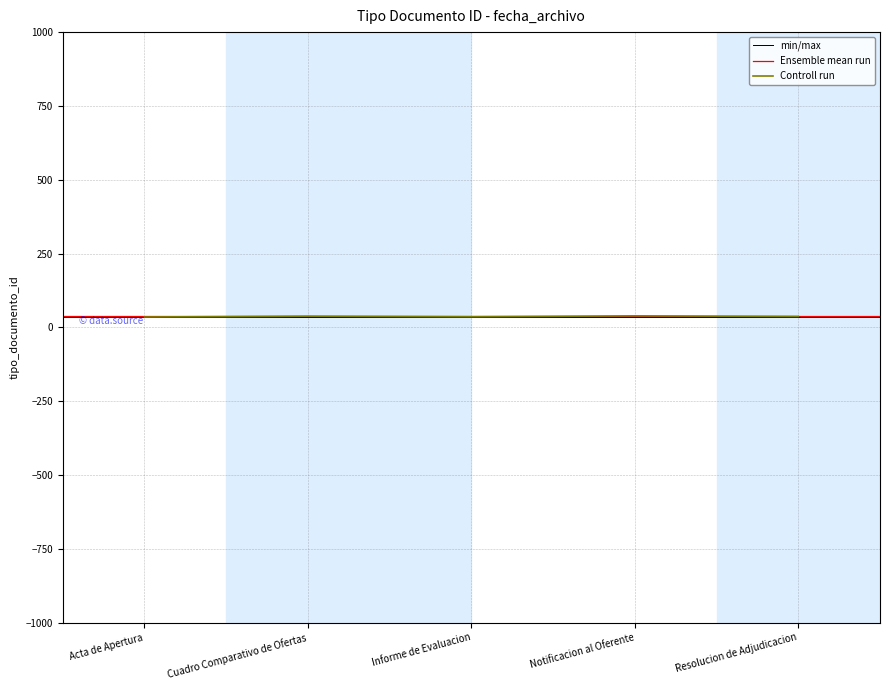

Reading left to right, transcribe all the data shown in this chart.

35	38	36	39	37